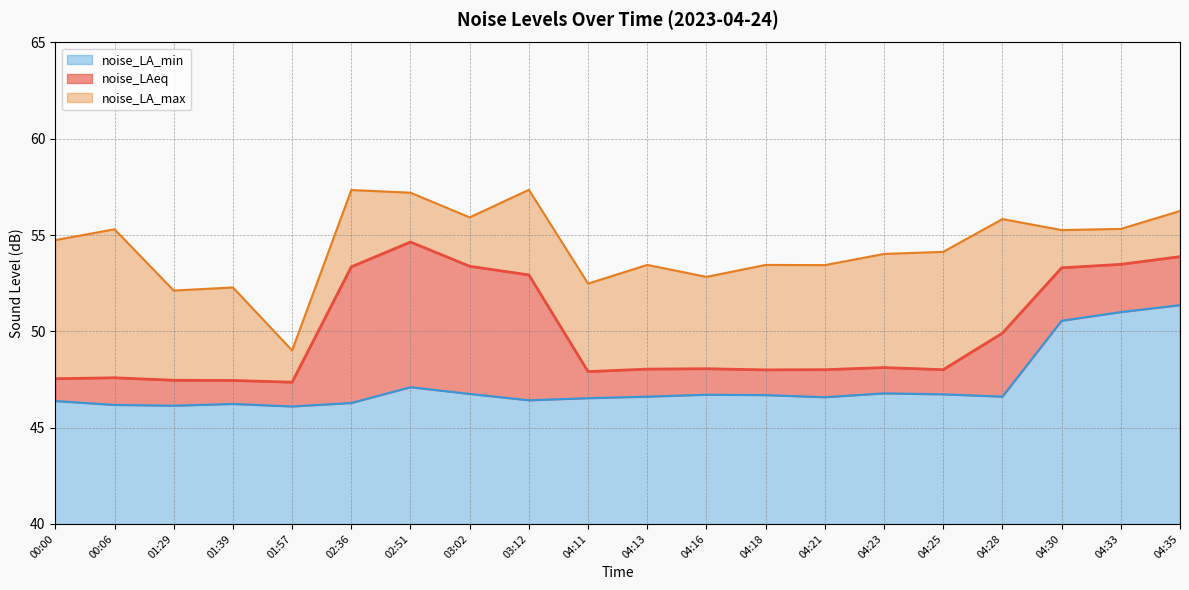

Which has a higher value, 03:02 or 00:00?

03:02